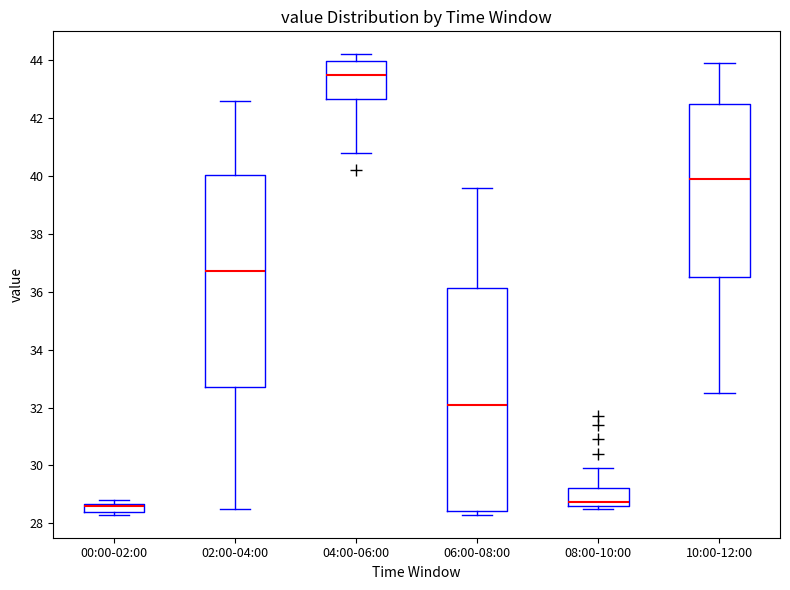

Which box is the tallest, from its lower edge to its upper edge?

06:00-08:00